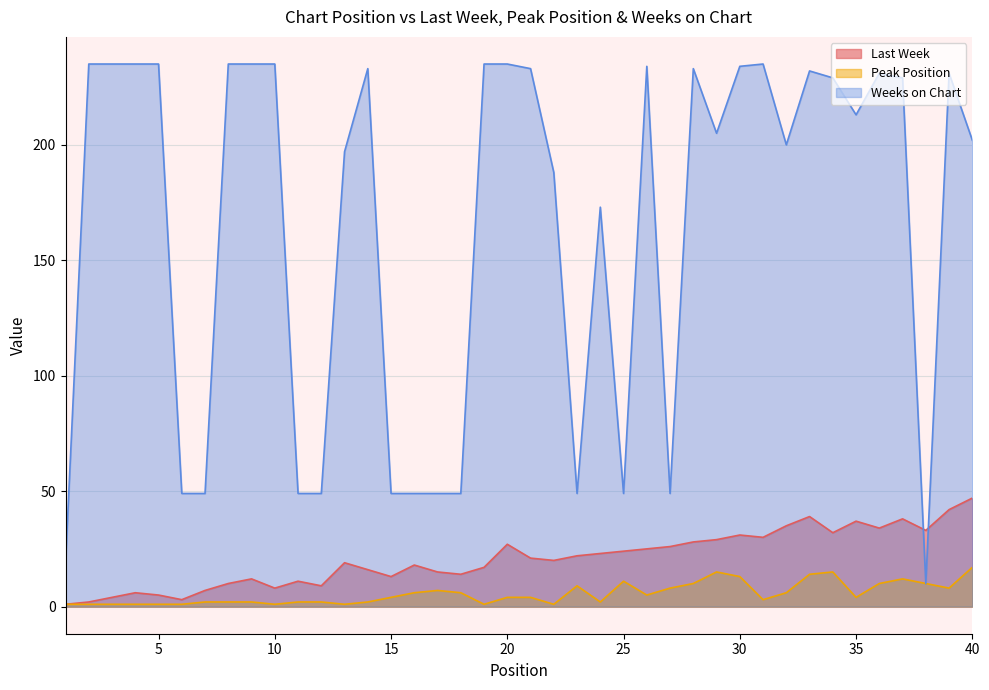

What is the sum of all Peak Position values?

225